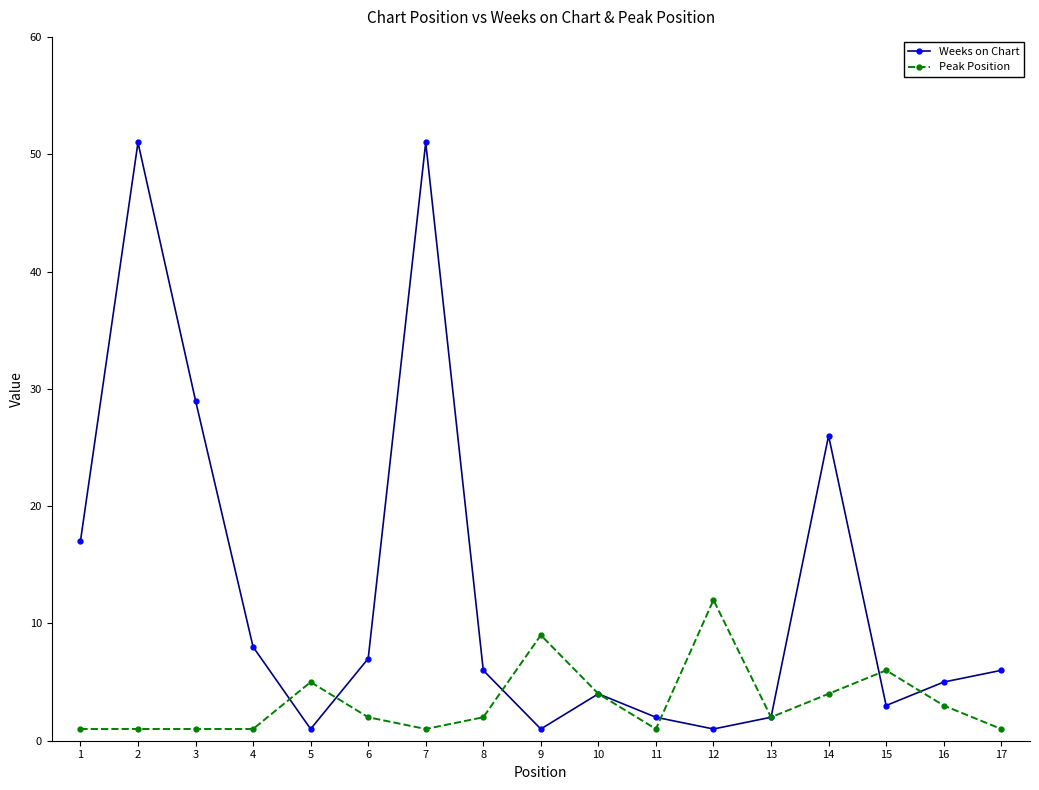

Where does the Weeks on Chart series first go above 6?

1